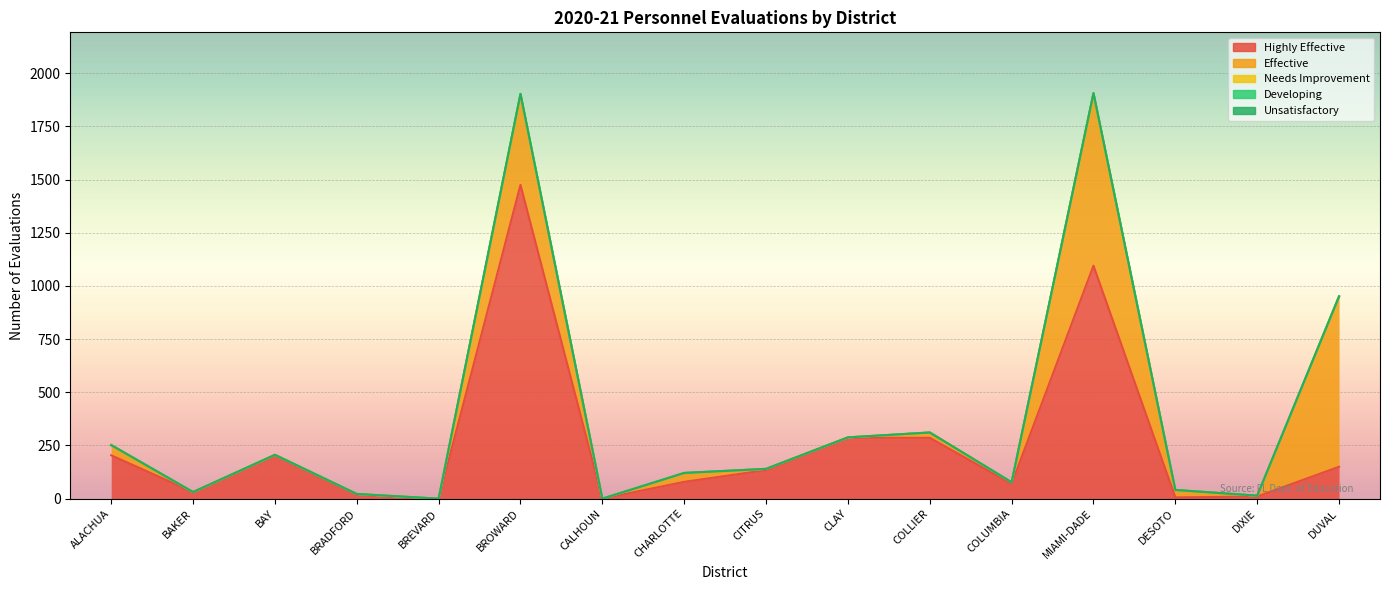

Is the value of Unsatisfactory at CLAY greater than the value of Highly Effective at CHARLOTTE?

No